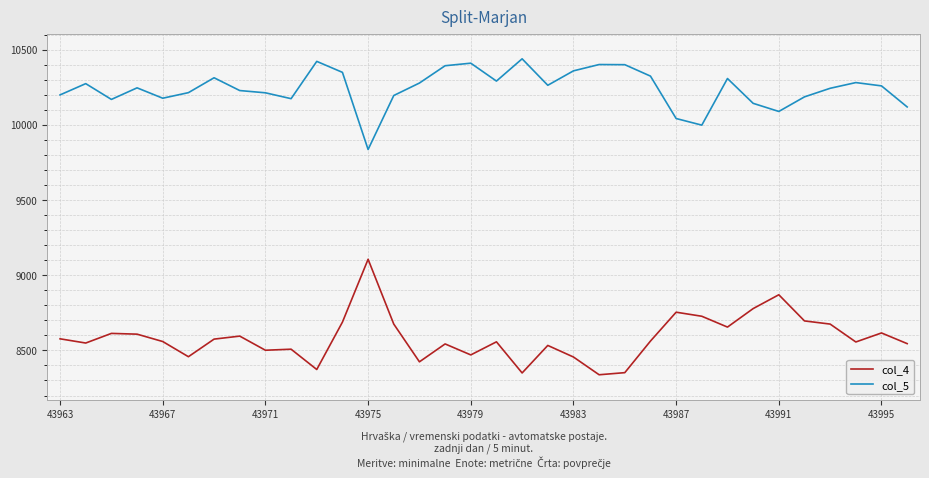

True or false: col_5 has more than 1 interior local peaks.

True